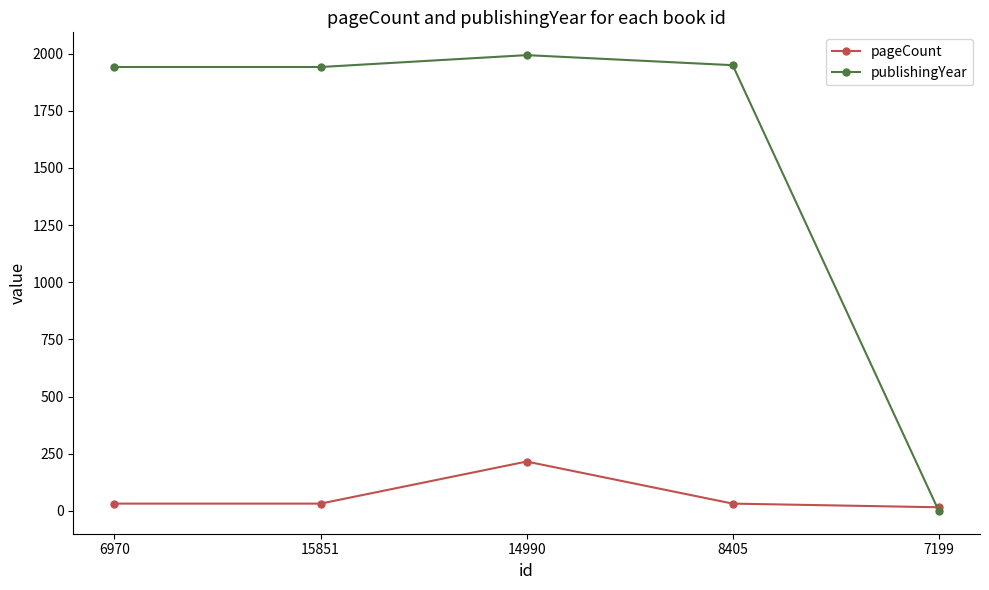

Which series ends up on top after the final intersection of publishingYear and pageCount?

pageCount